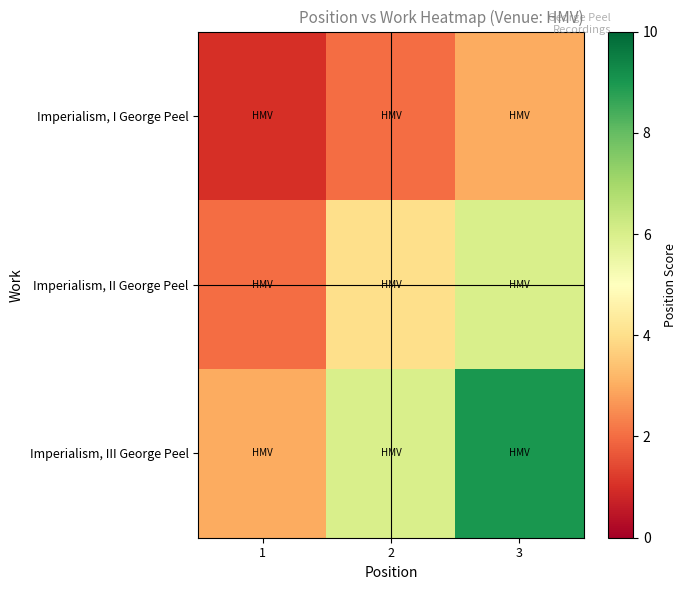

Which series has the largest total across all categories?

Imperialism, III George Peel